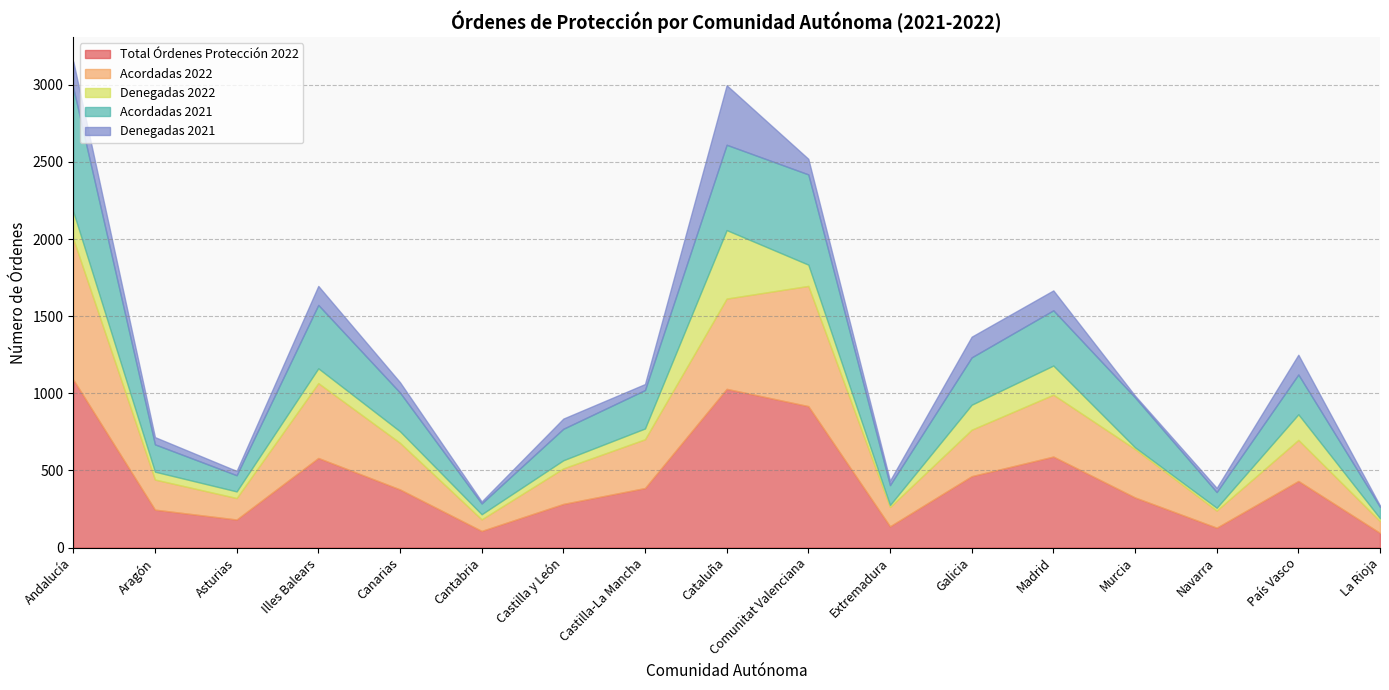

What is the value of the Acordadas 2021 point at the 4th from the left?

411